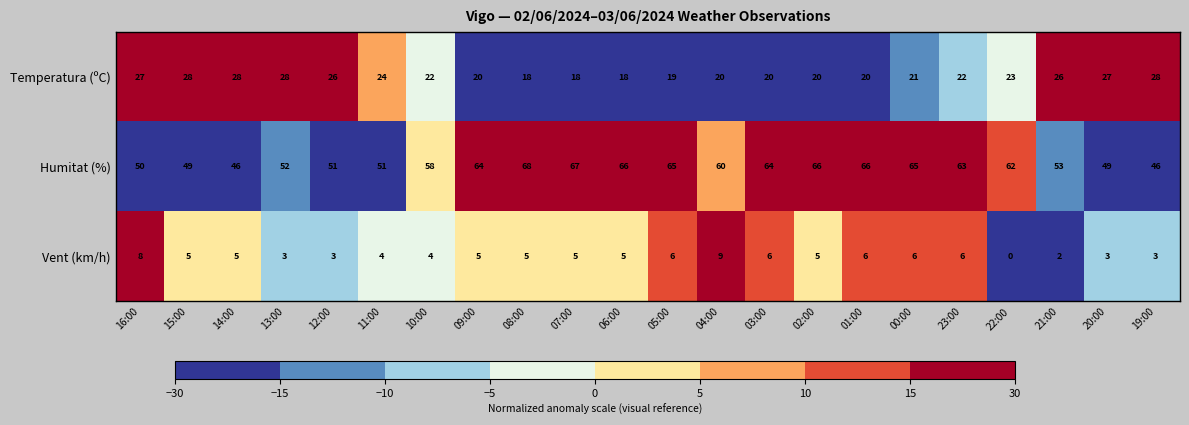

The Vent (km/h) series shows 4 at 11:00. True or false?

True